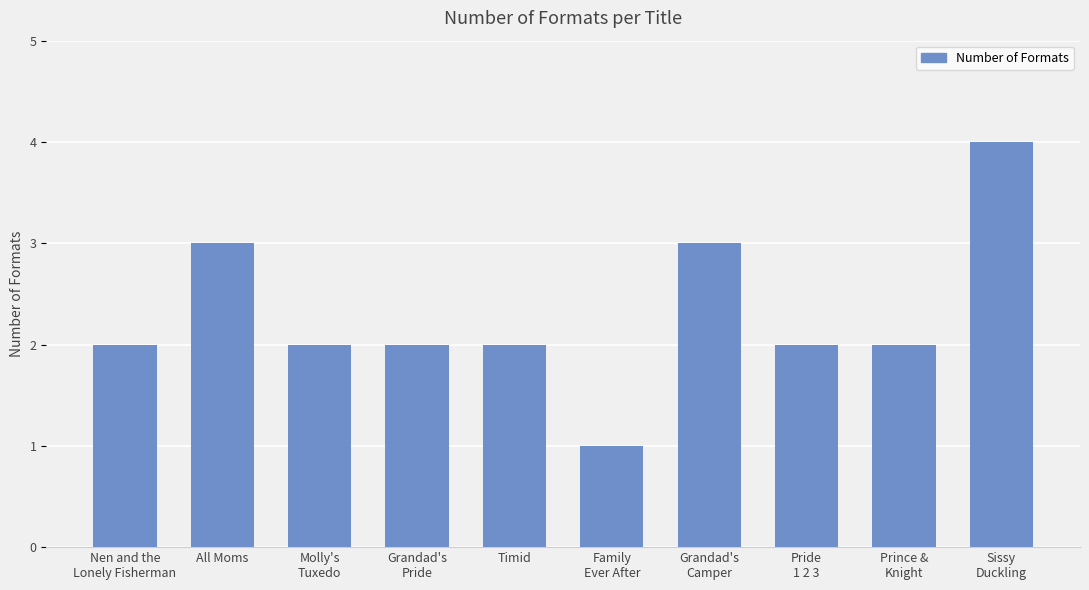

What is the sum of all values?

23